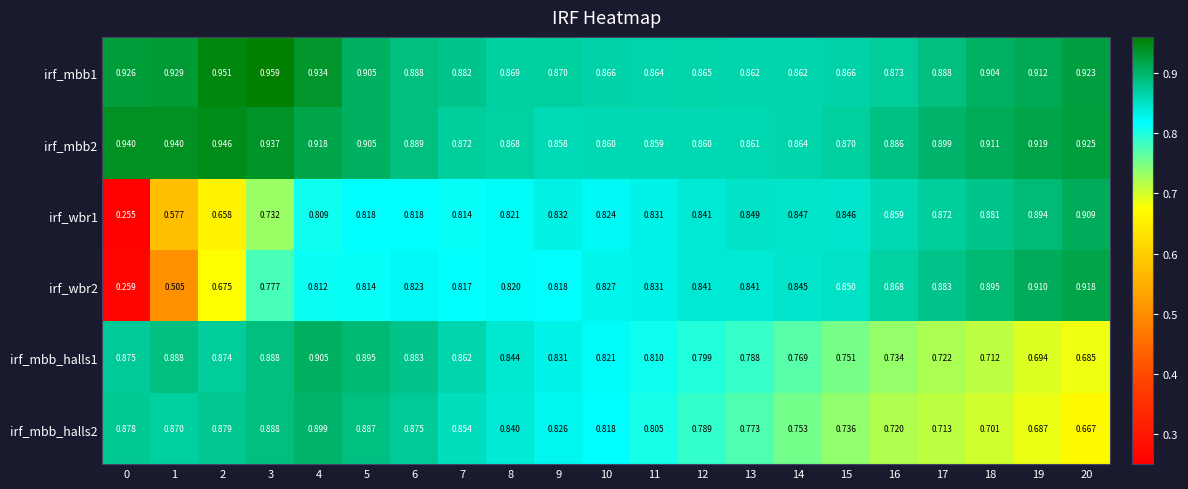

Is the value of irf_mbb_halls2 at 8 greater than the value of irf_mbb_halls1 at 13?

Yes